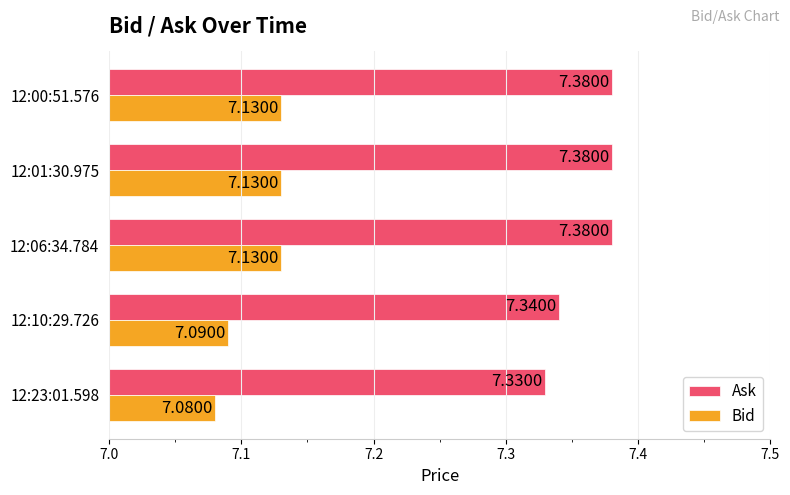

At 12:06:34.784, list the series in order from smallest to largest.

Bid, Ask